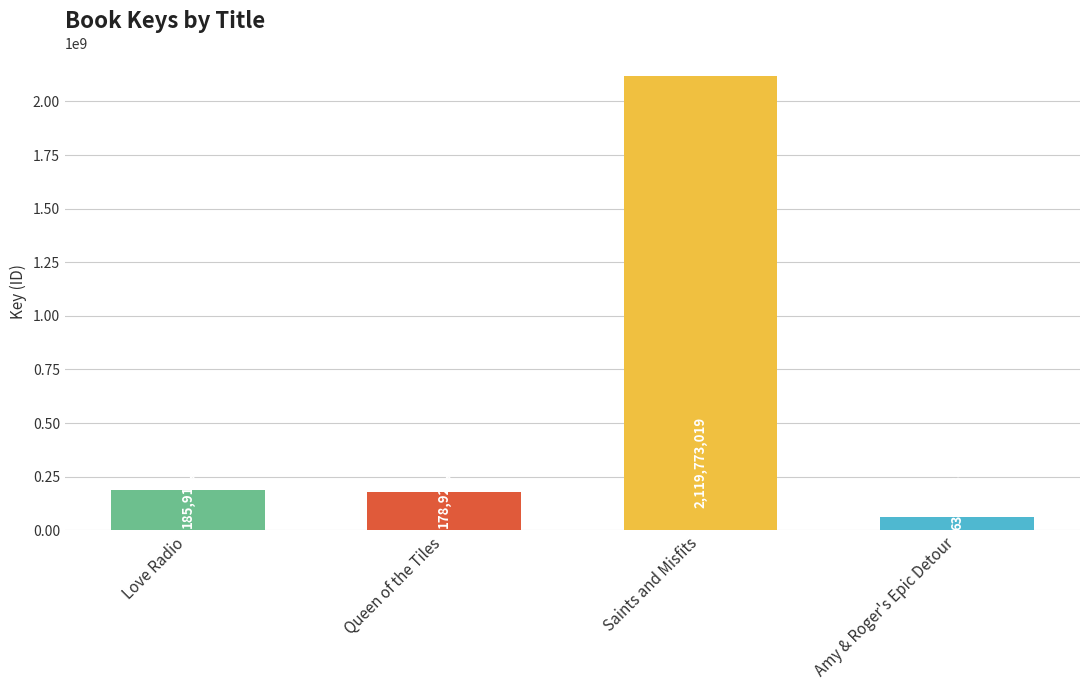

What position from the right is Amy & Roger's Epic Detour?

1